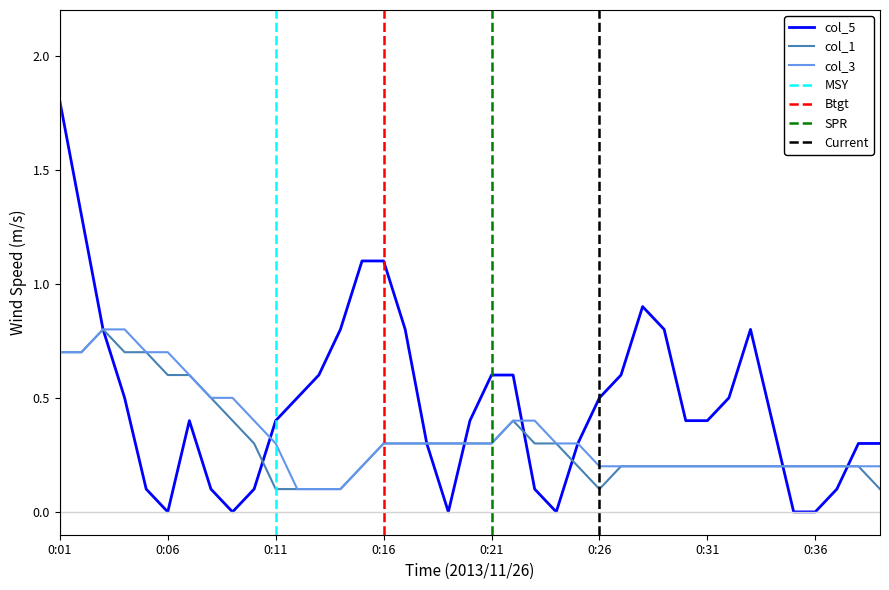

The col_5 series shows 0.5 at 0:04. True or false?

True